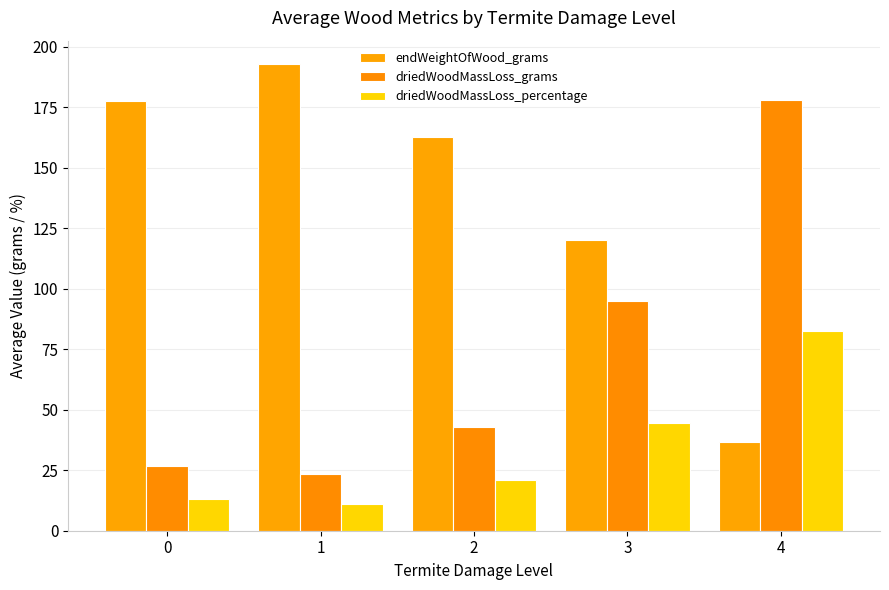

What is the difference between the highest and lowest values at 3?

75.8